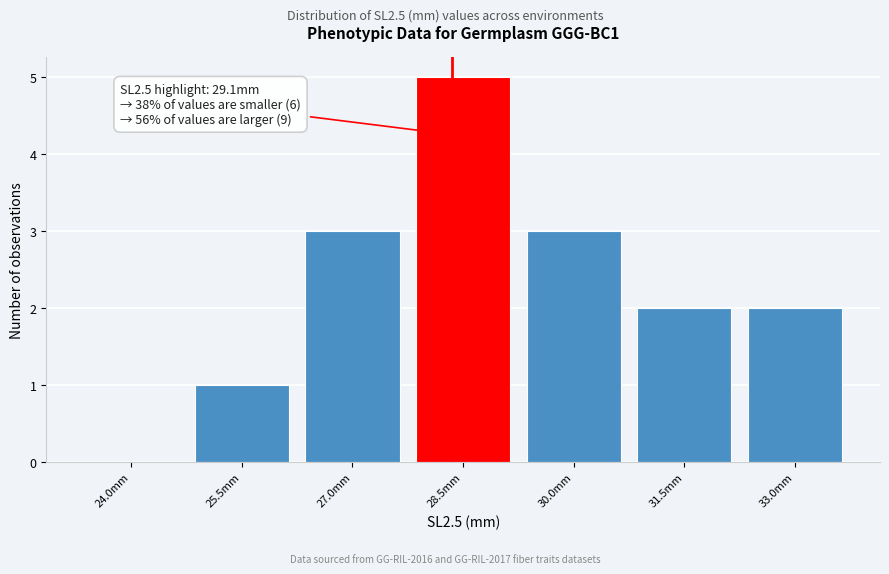

Reading right to left, transcribe all the data shown in this chart.

33.0mm=2	31.5mm=2	30.0mm=3	28.5mm=5	27.0mm=3	25.5mm=1	24.0mm=0